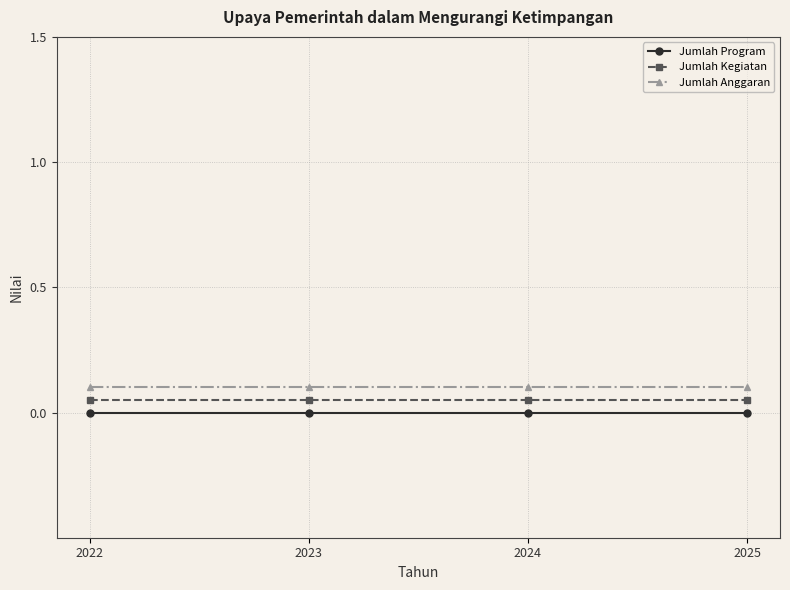

Is the value of Jumlah Kegiatan at 2023 greater than the value of Jumlah Anggaran at 2024?

No